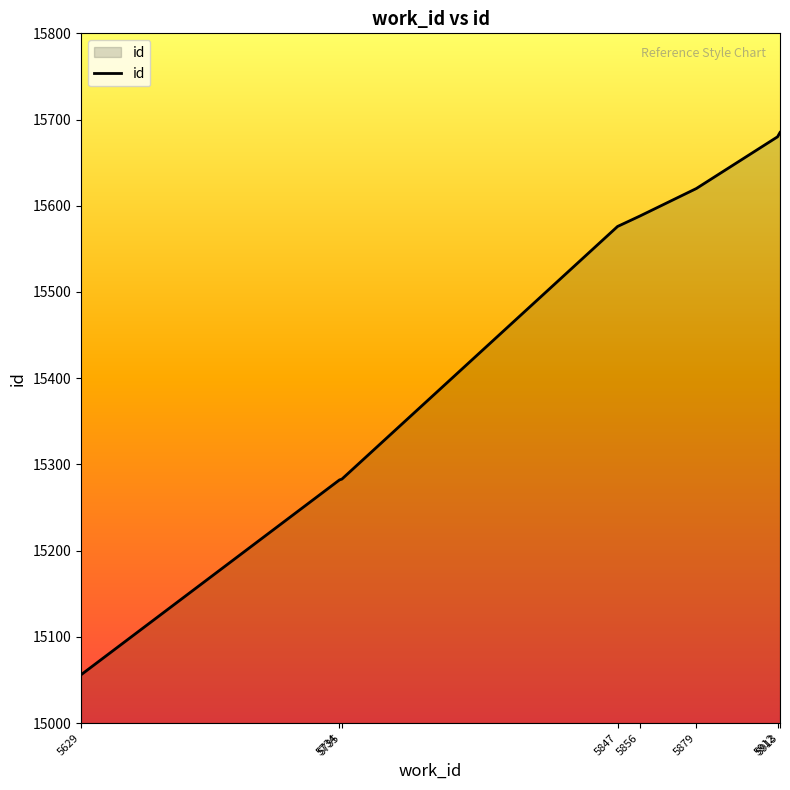

What is the greatest value displayed?

15685